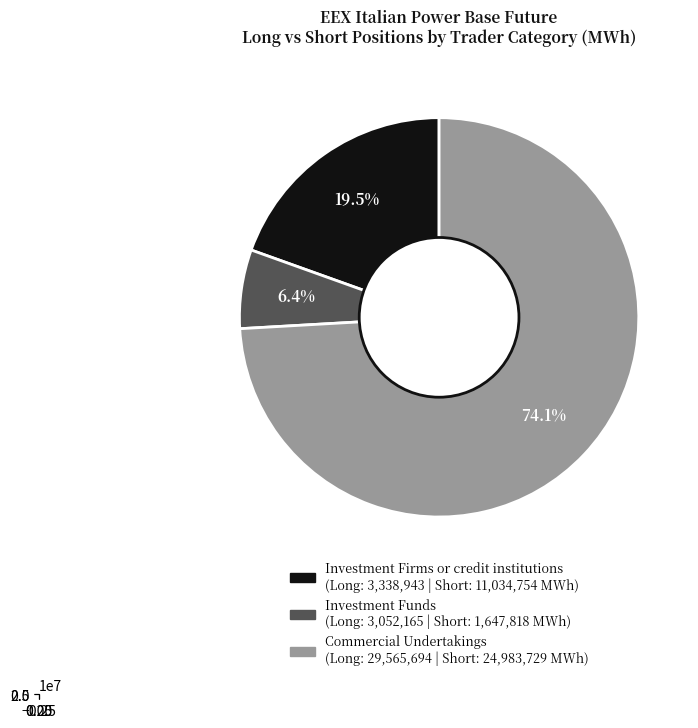

What is the majority slice?

Commercial Undertakings